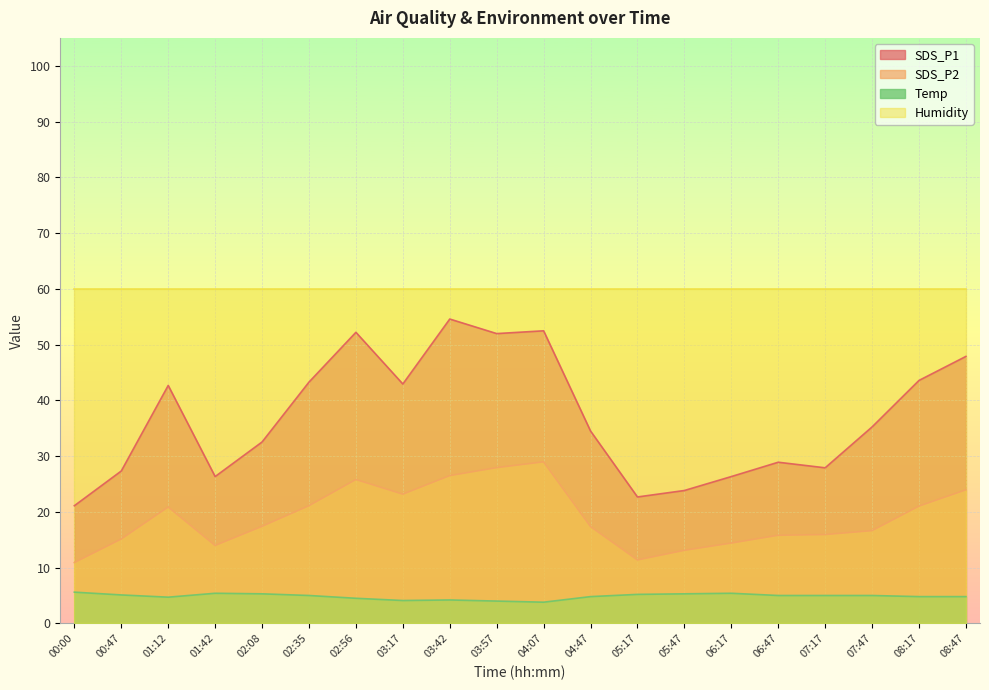

What is the difference between the maximum and minimum values in the SDS_P2 series?

18.1